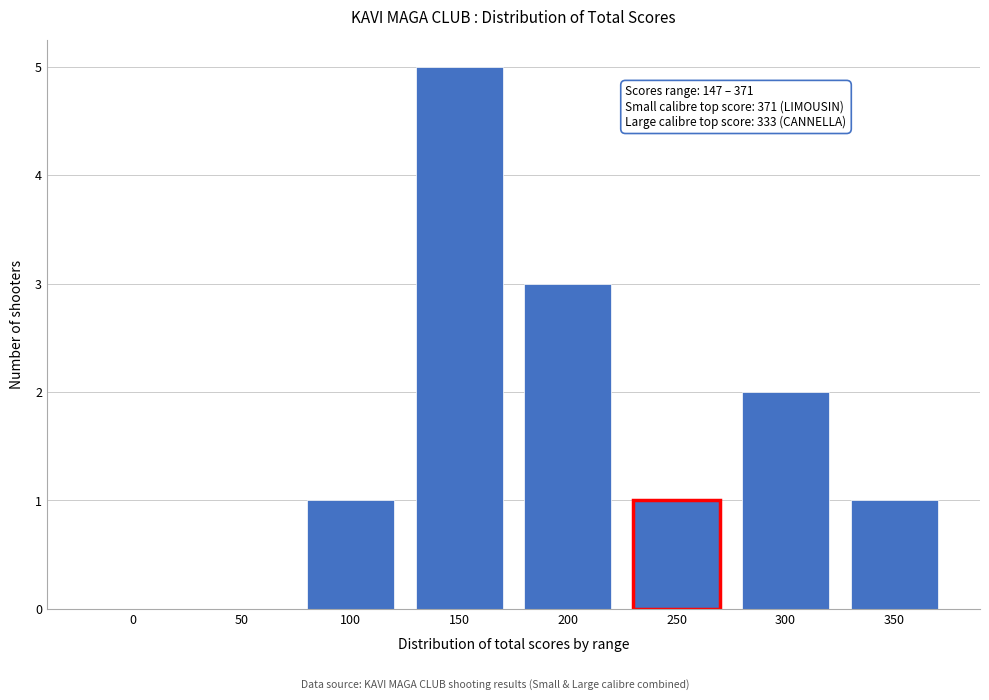

Reading right to left, list all the values displayed in this chart.

350=1	300=2	250=1	200=3	150=5	100=1	50=0	0=0